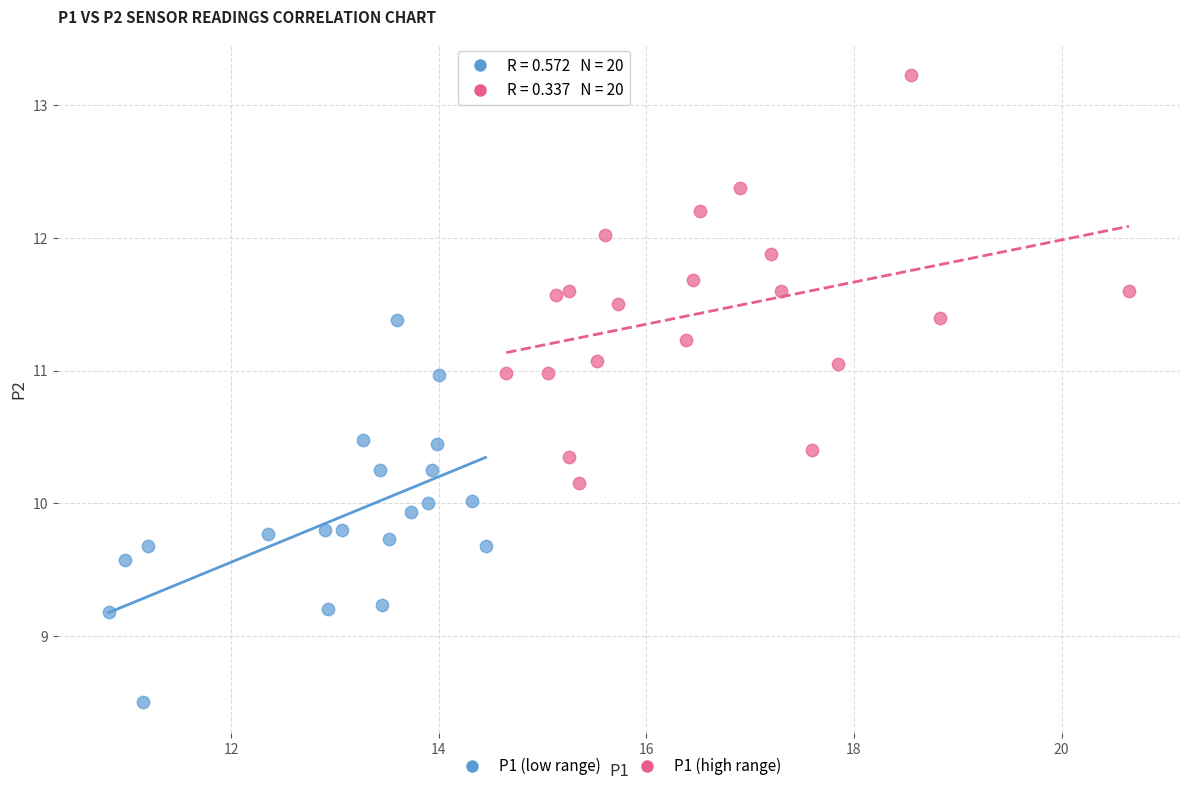

Which series has the largest Y range (max minus min)?

P1 (high range)